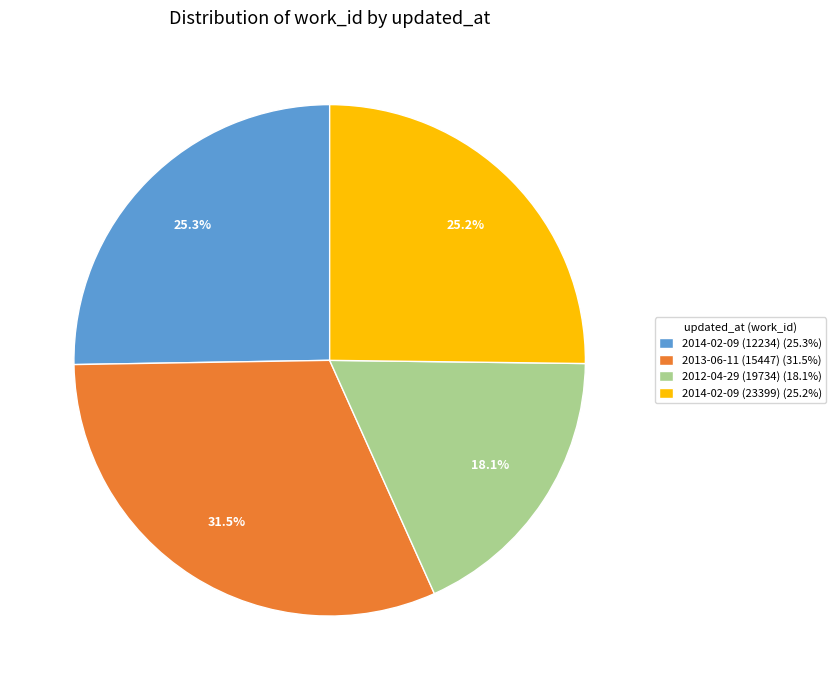

Is there any slice that represents more than half of the pie?

No